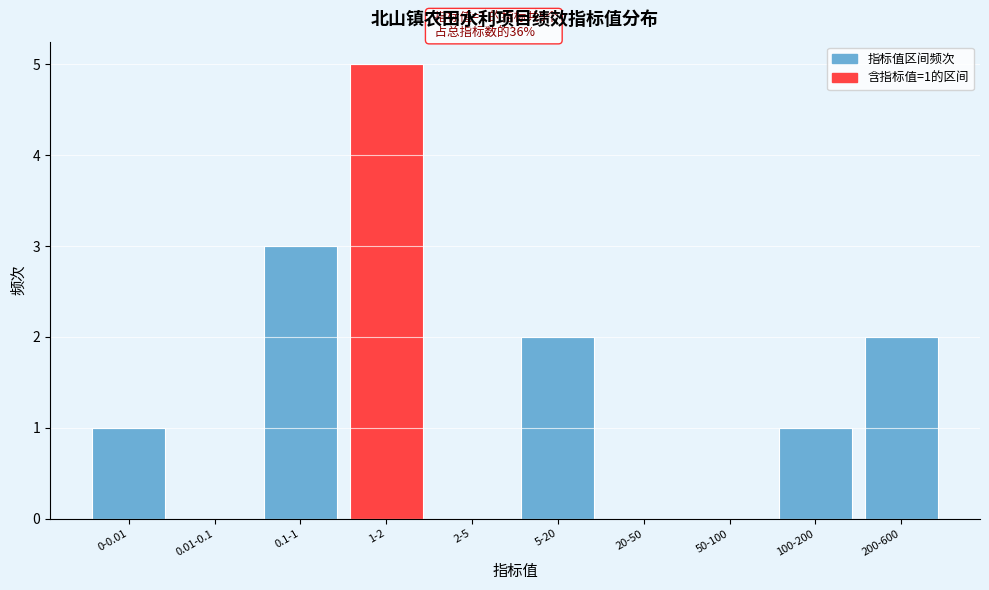

Reading left to right, extract all data points from this chart.

0-0.01=1	0.01-0.1=0	0.1-1=3	1-2=5	2-5=0	5-20=2	20-50=0	50-100=0	100-200=1	200-600=2